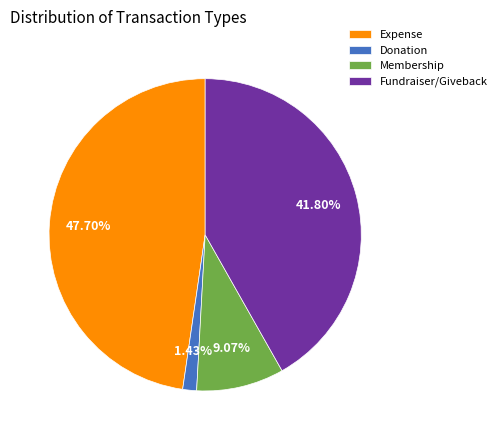

Which category has the biggest portion of the pie?

Expense